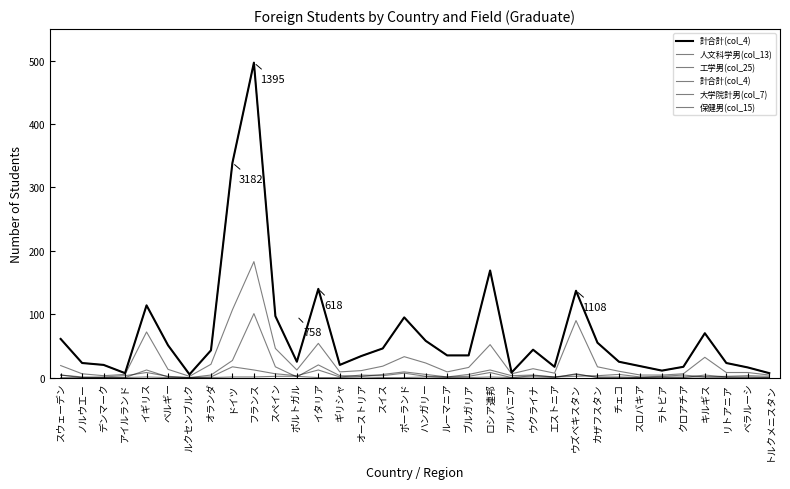

The 計合計(col_4) series shows 99 at カザフスタン. True or false?

False